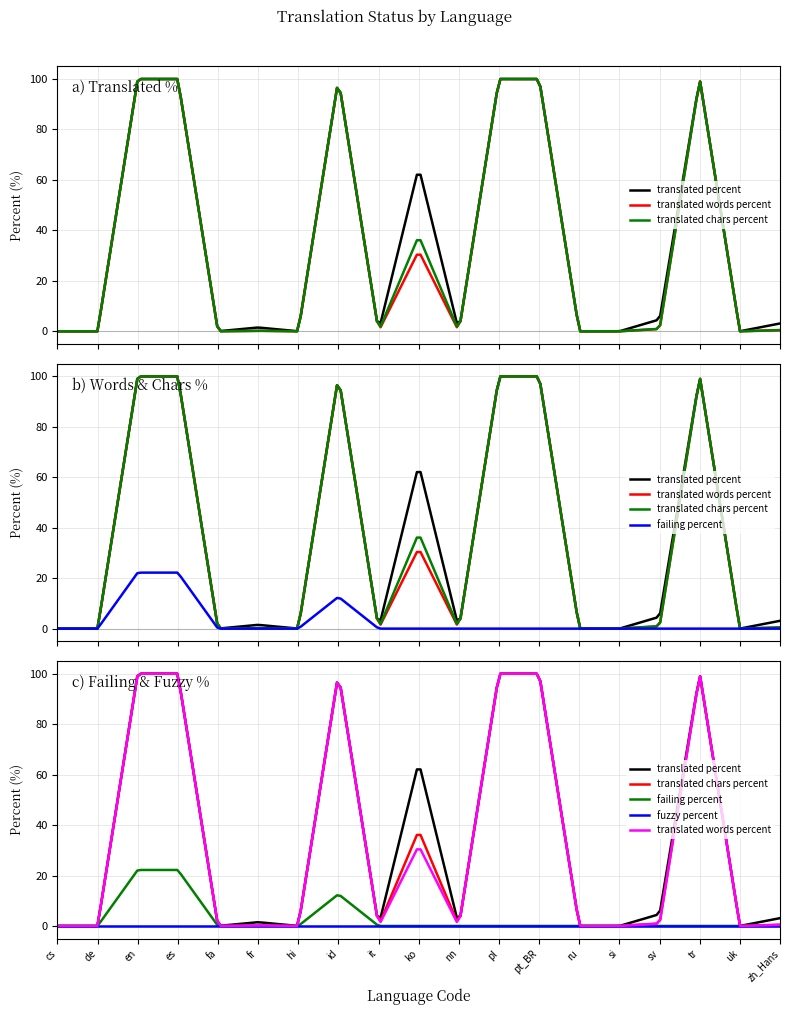

Where is fuzzy_percent nearest to the value 0?

cs